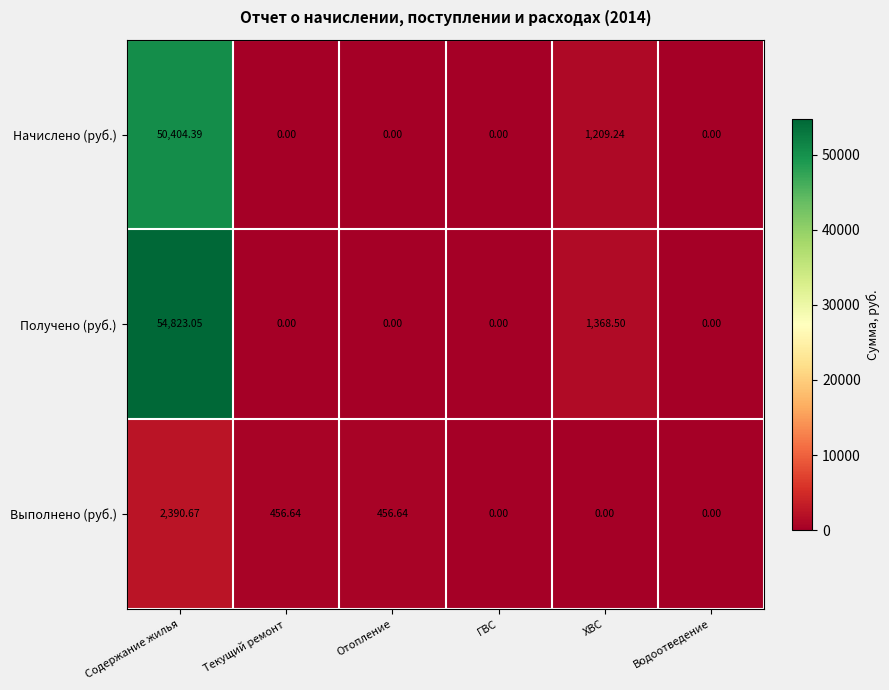

Which series changed the most between Содержание жилья and Водоотведение?

Получено (руб.)